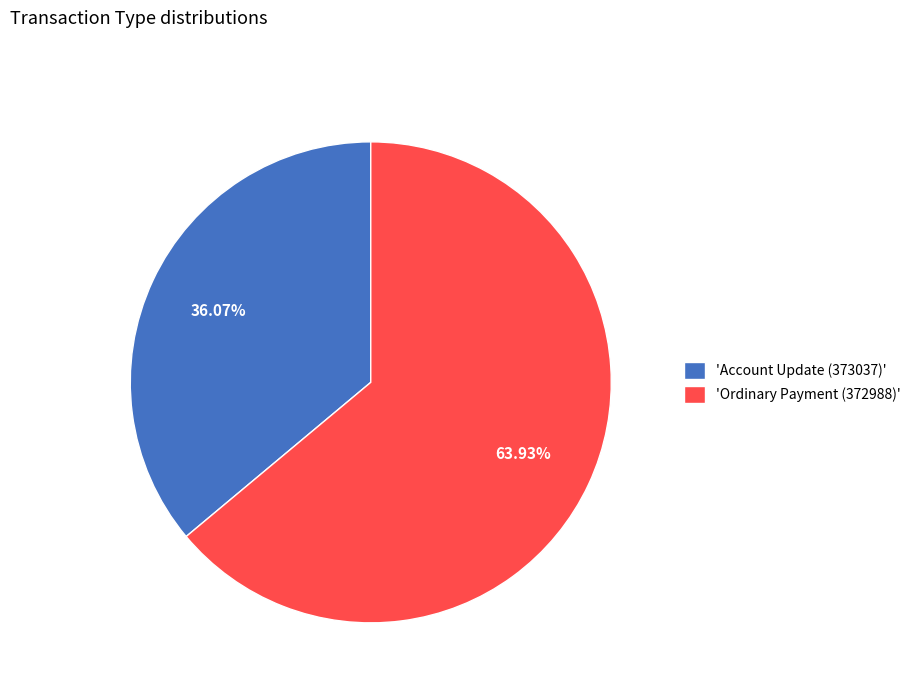

Is there any slice that represents more than half of the pie?

Yes